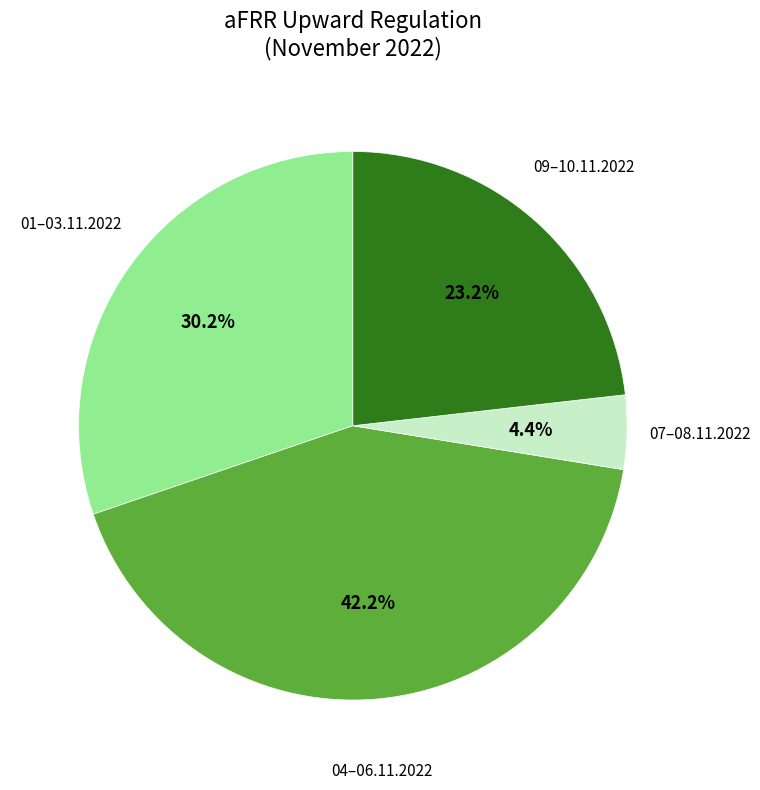

How many segments does this pie chart have?

4